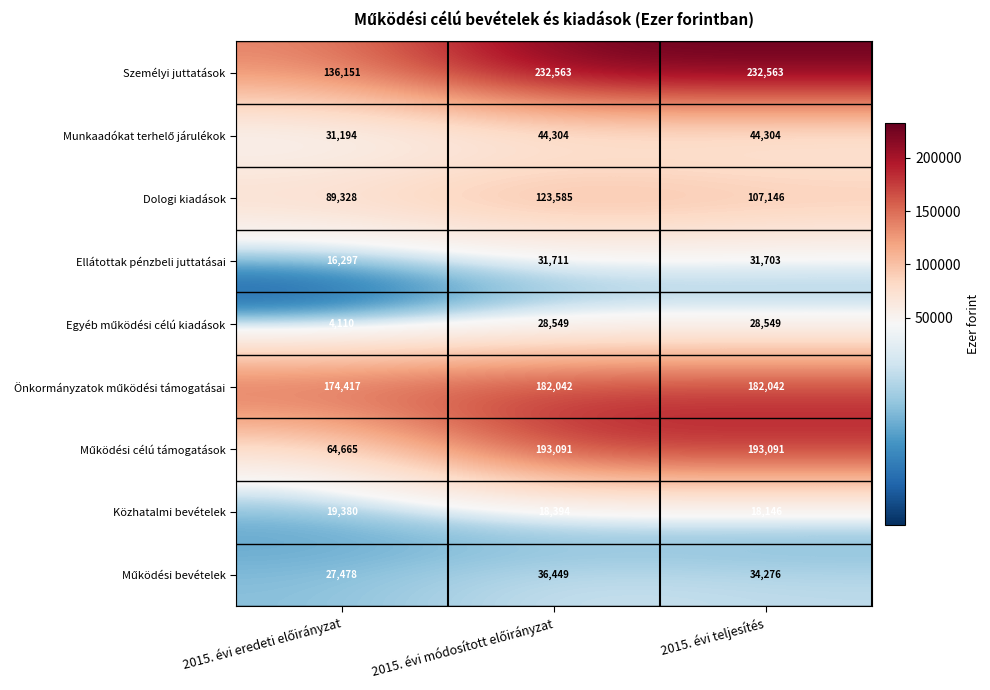

What is the smallest value displayed?

4110